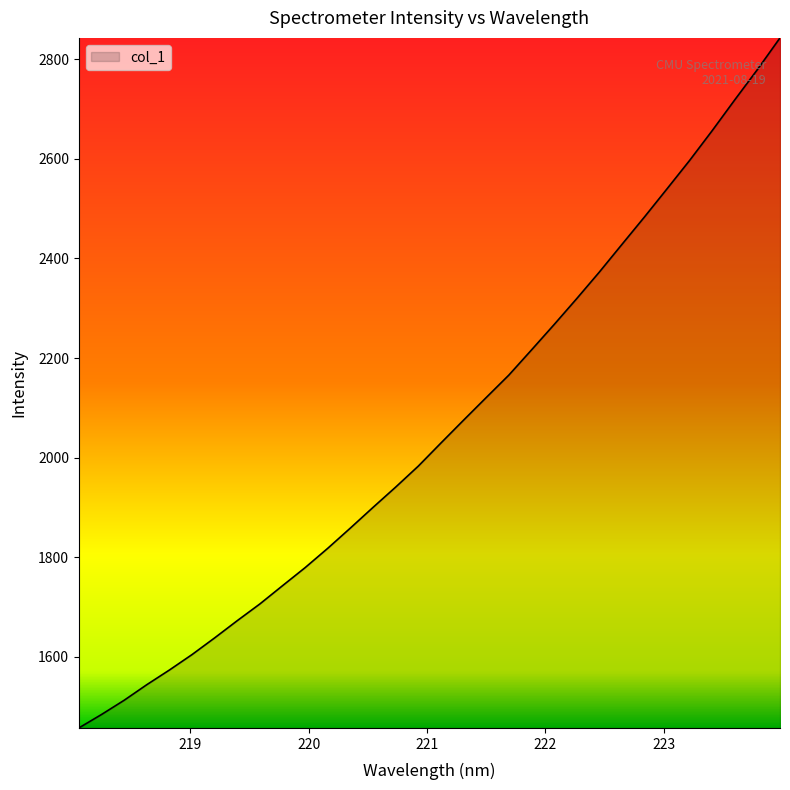

What is the greatest value displayed?

2842.8